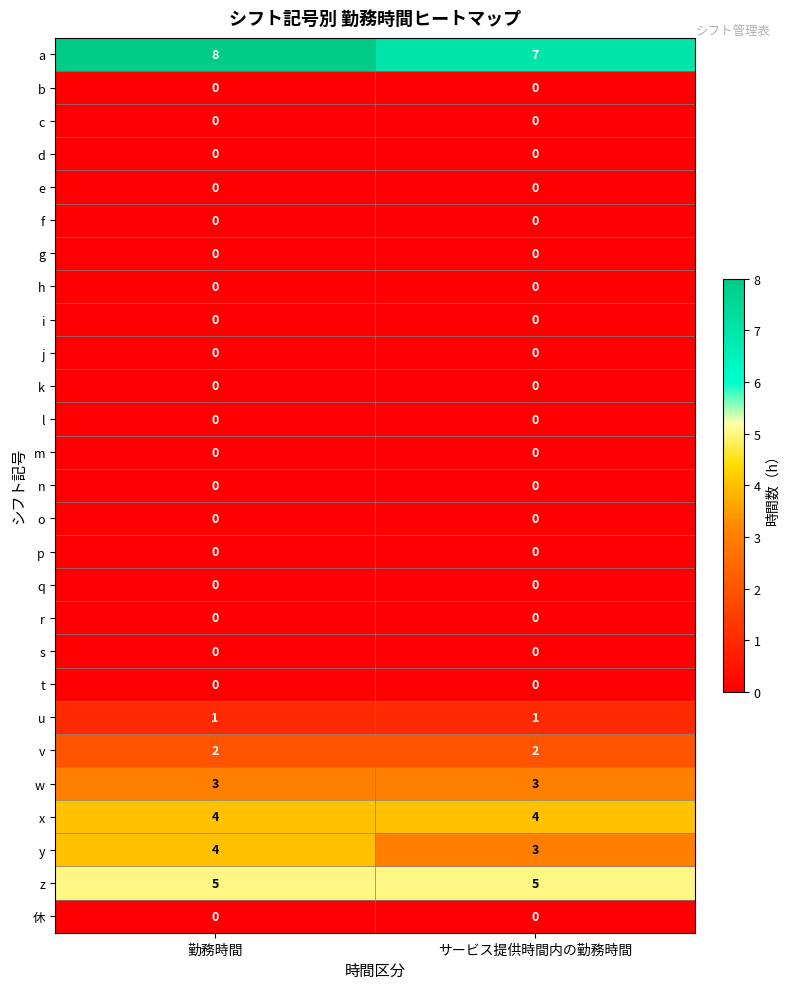

The value of k at 勤務時間 is 0. True or false?

True